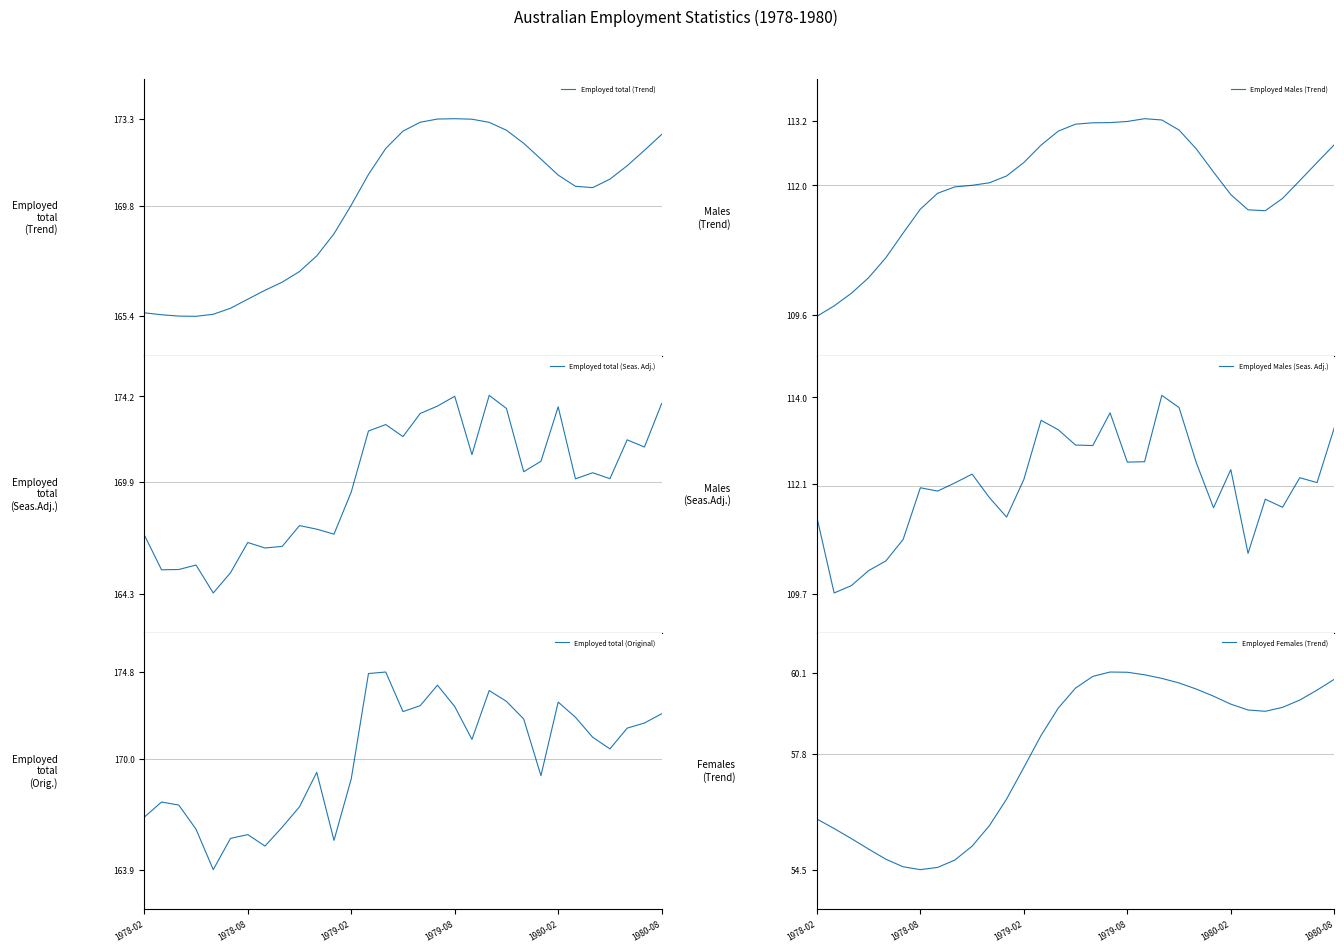

What is the value of the Employed total (Seas. Adj.) point at the 18th from the left?

173.7